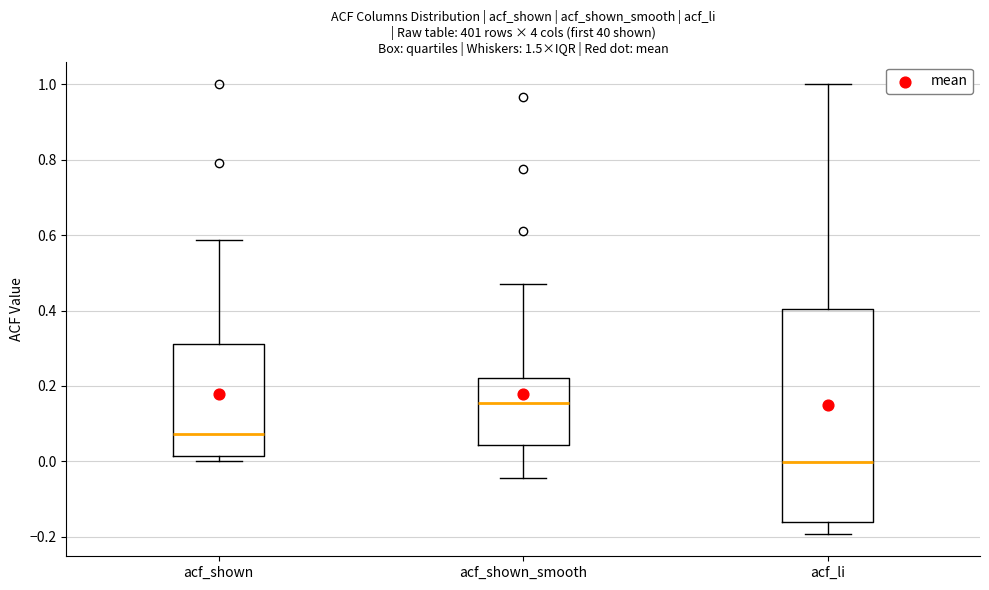

Where does the lower whisker of the box for acf_li end on the y-axis? The values are not printed on the chart, so give them approximately, as read against the axis.

-0.20